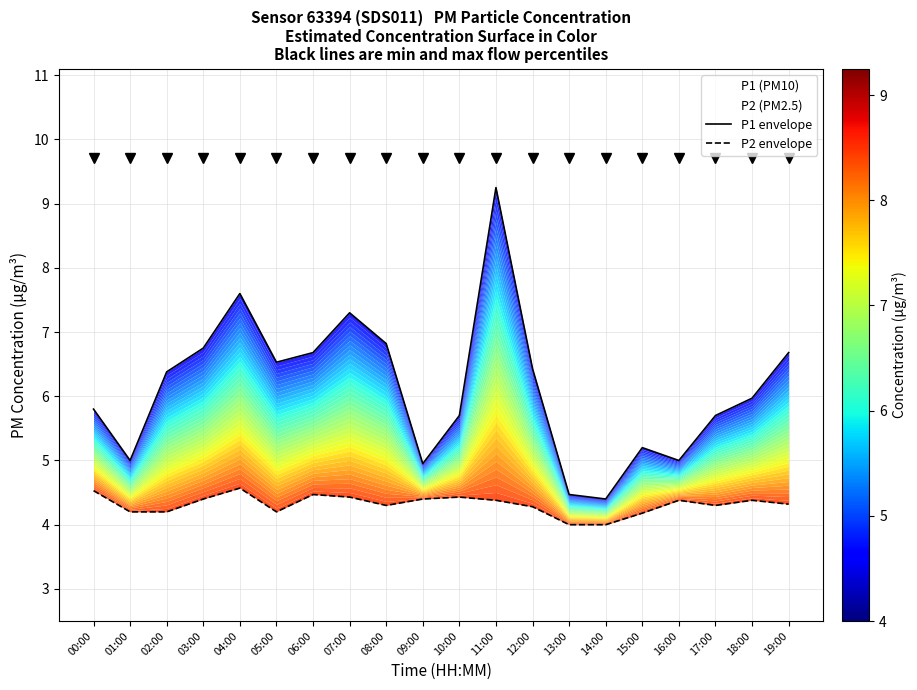

Where is the first local maximum for P2 envelope?

04:00